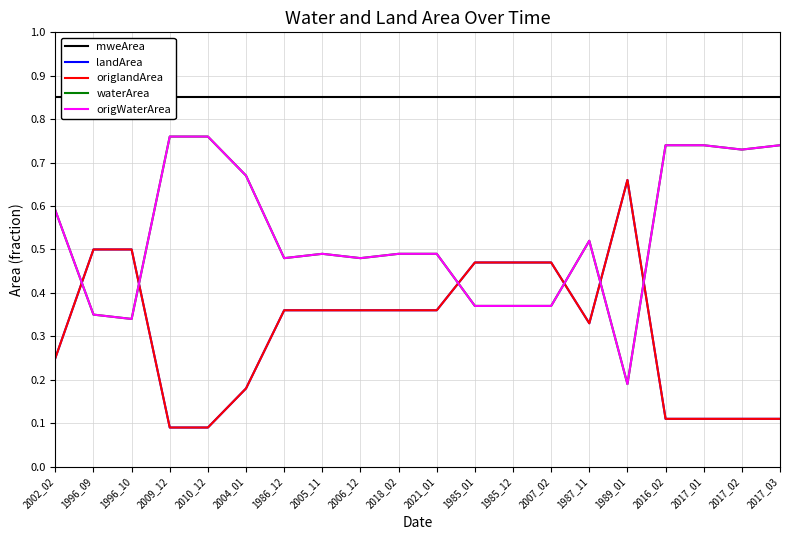

Is the value of waterArea at 2018_02 greater than the value of origlandArea at 2009_12?

Yes